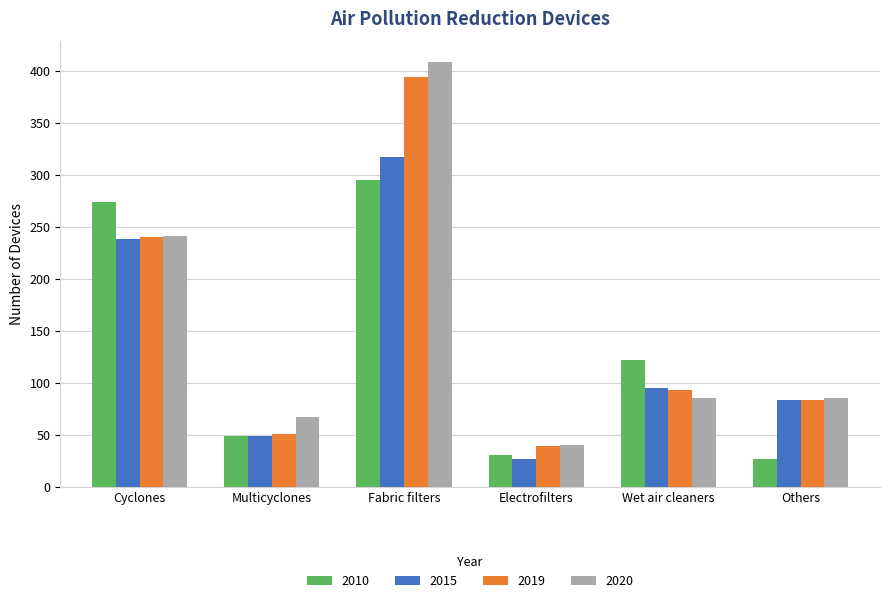

Read the 2020 value at Others.

85